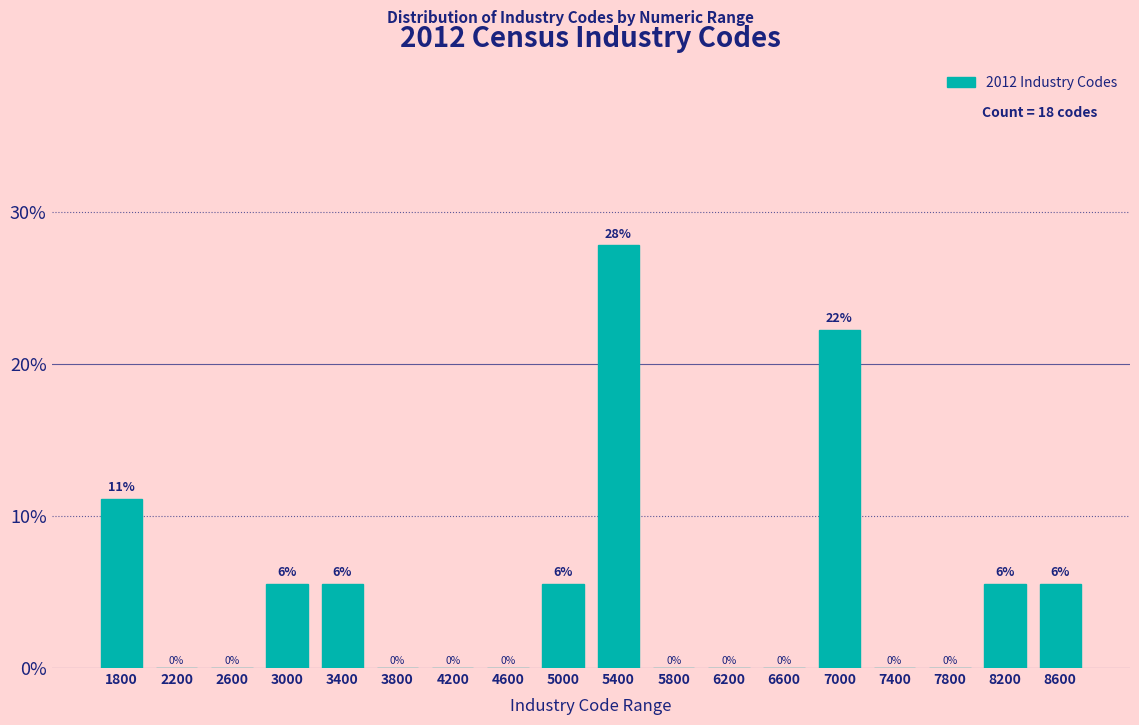

Over which range of the x-axis is the bar tallest?

5200 to 5600